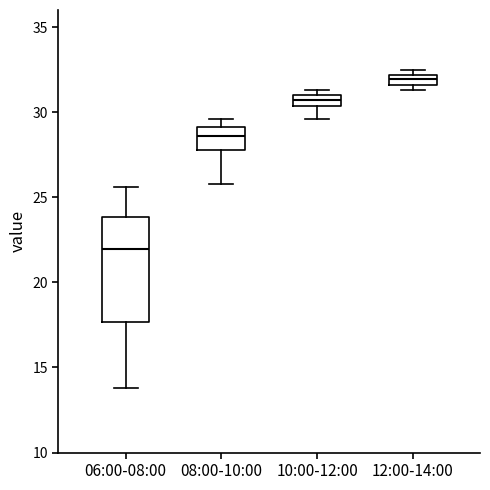

Which box has the highest median line?

12:00-14:00